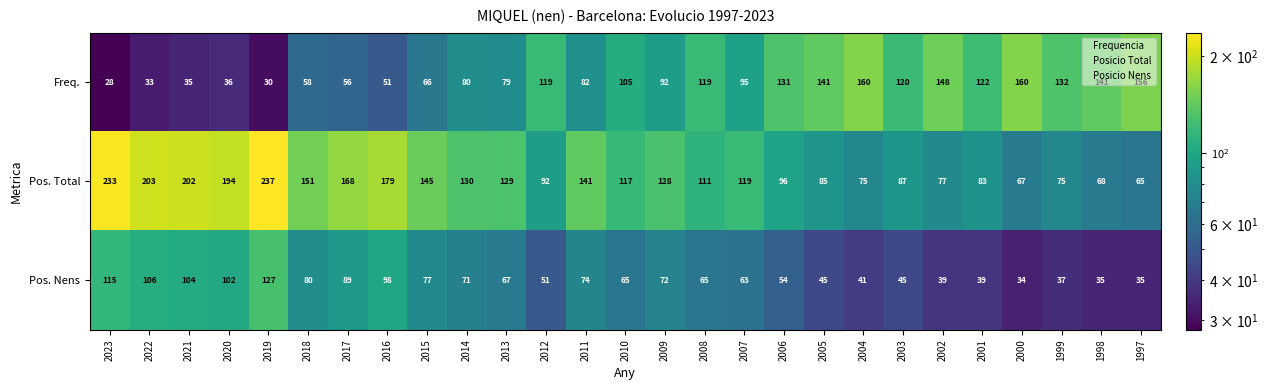

Is the value of Freq. at 2006 greater than the value of Pos. Total at 2016?

No